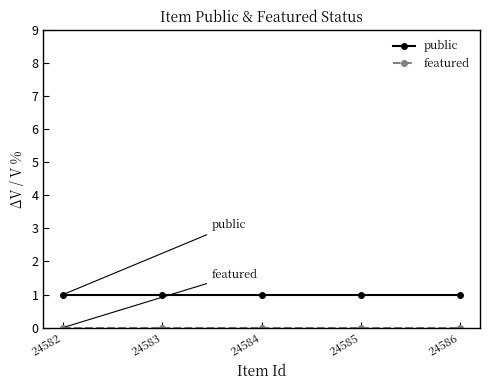

How many series are shown in this chart?

2